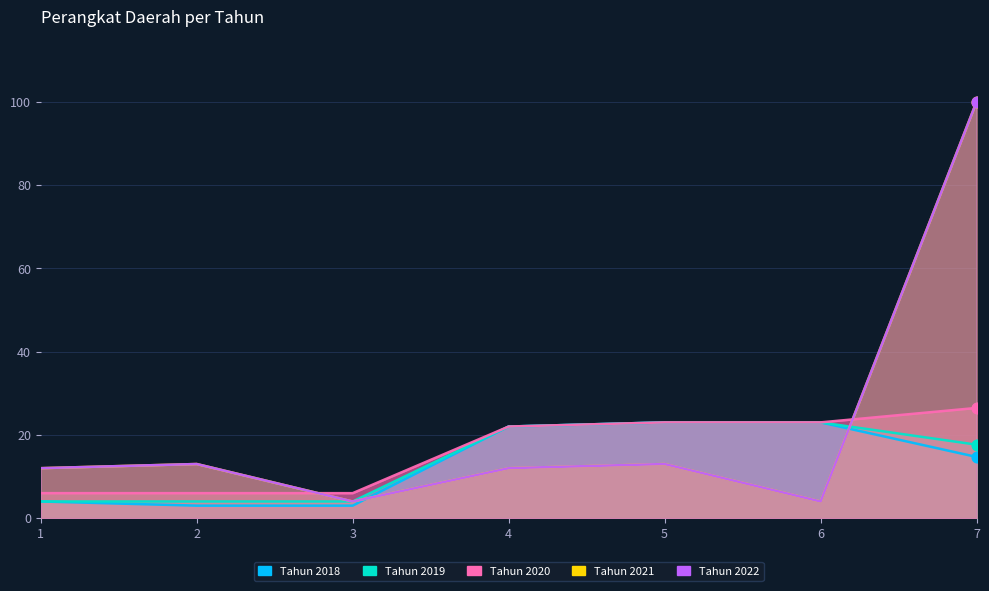

What are all the series names shown in the legend?

Tahun 2018, Tahun 2019, Tahun 2020, Tahun 2021, Tahun 2022